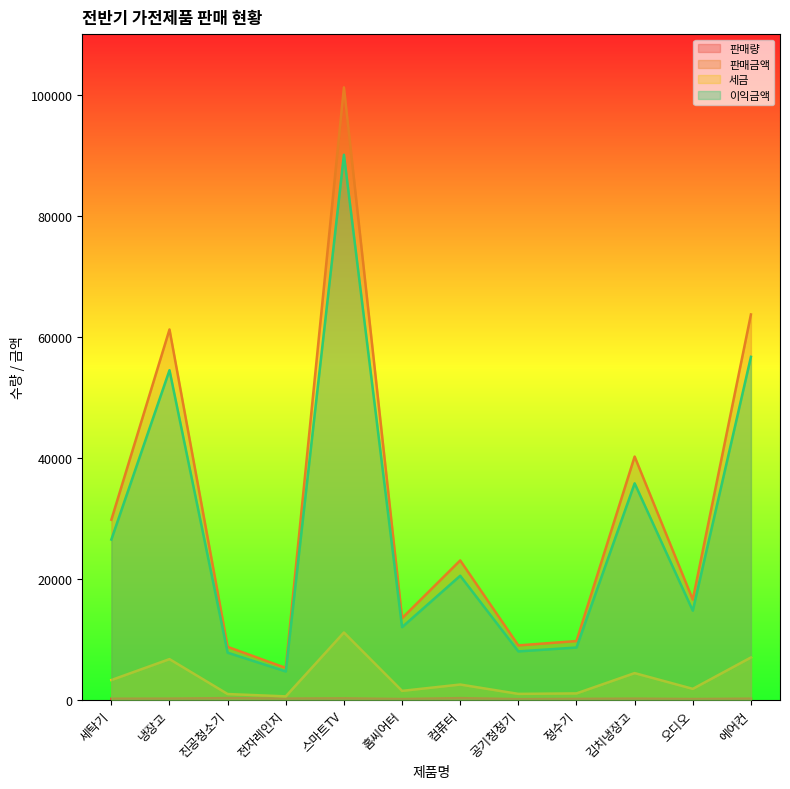

True or false: 판매량 has a value of 204 at 냉장고.

True